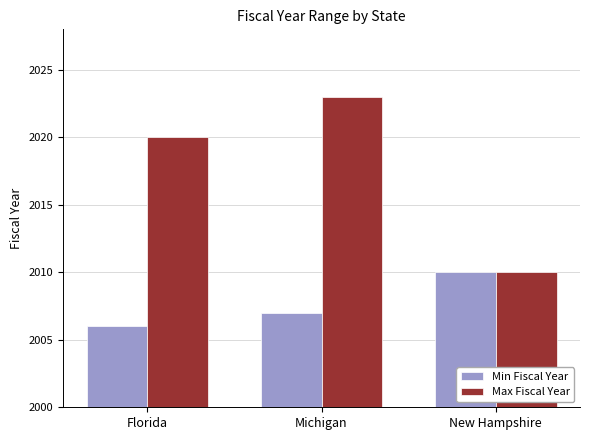

What is the greatest value displayed?

2023